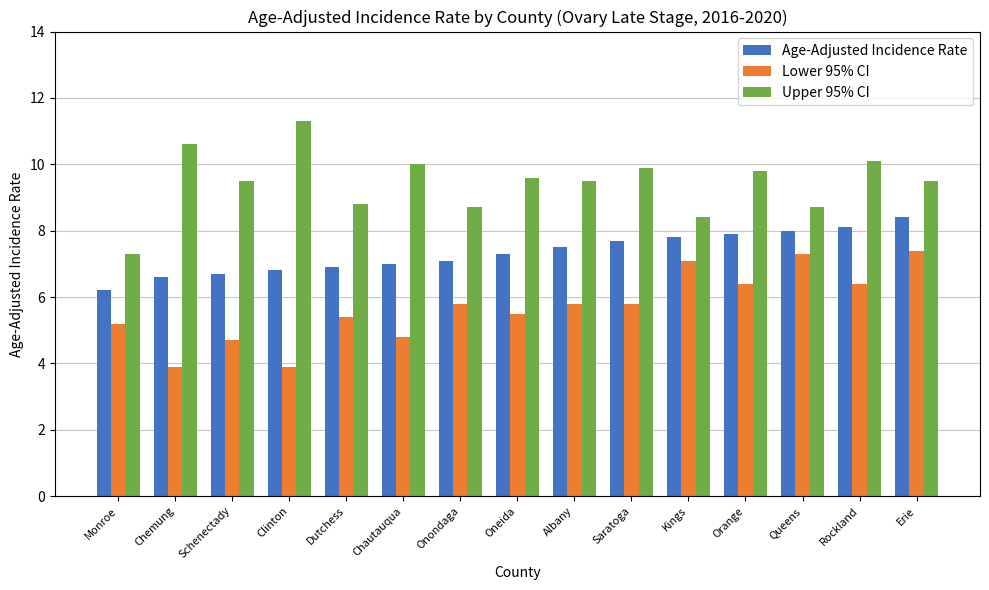

Is the value of Upper 95% CI at Oneida greater than the value of Age-Adjusted Incidence Rate at Onondaga?

Yes